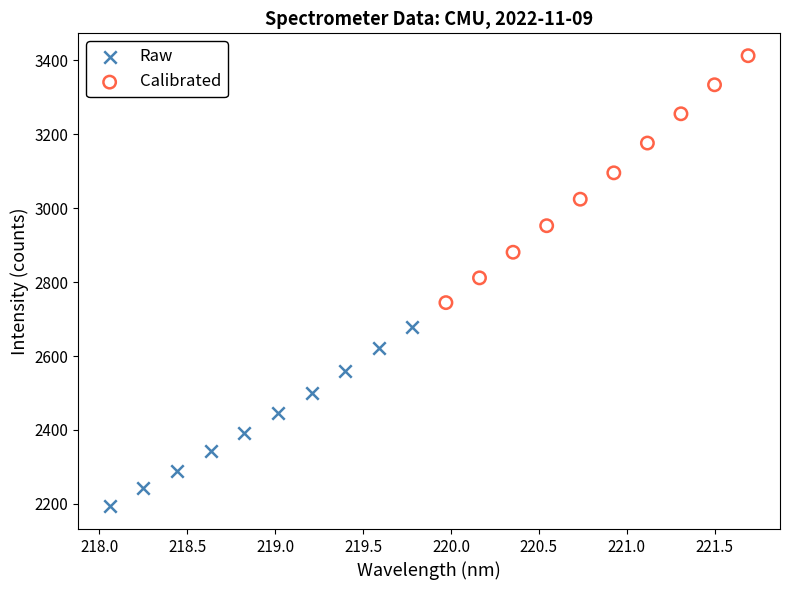

Which series contains the lowest Y value?

Raw